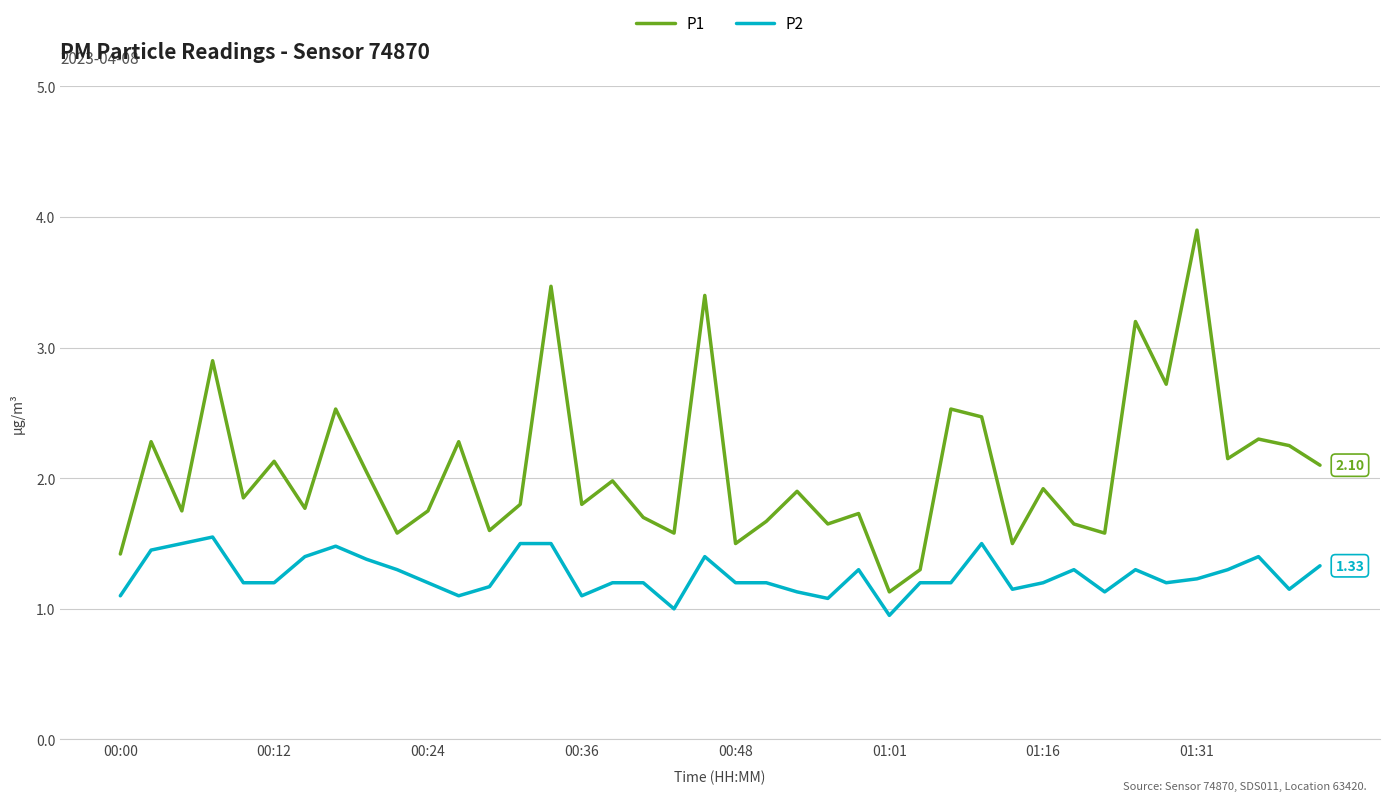

List the series in order of their peak value, lowest first.

P2, P1